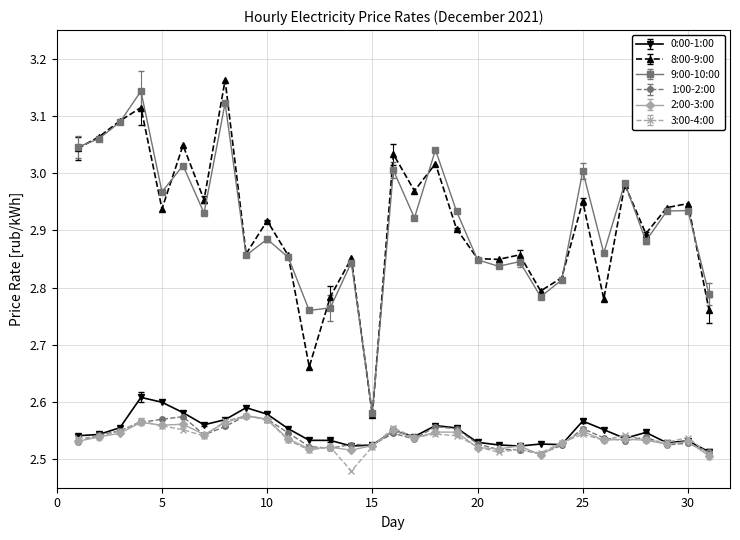

True or false: 3:00-4:00 and 9:00-10:00 cross at least once.

False